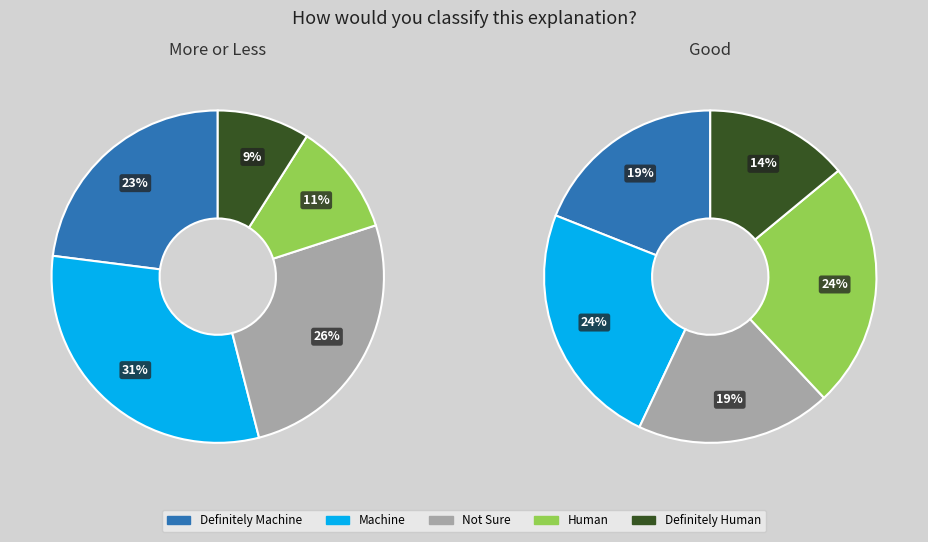

How many slices are in this pie chart?

10